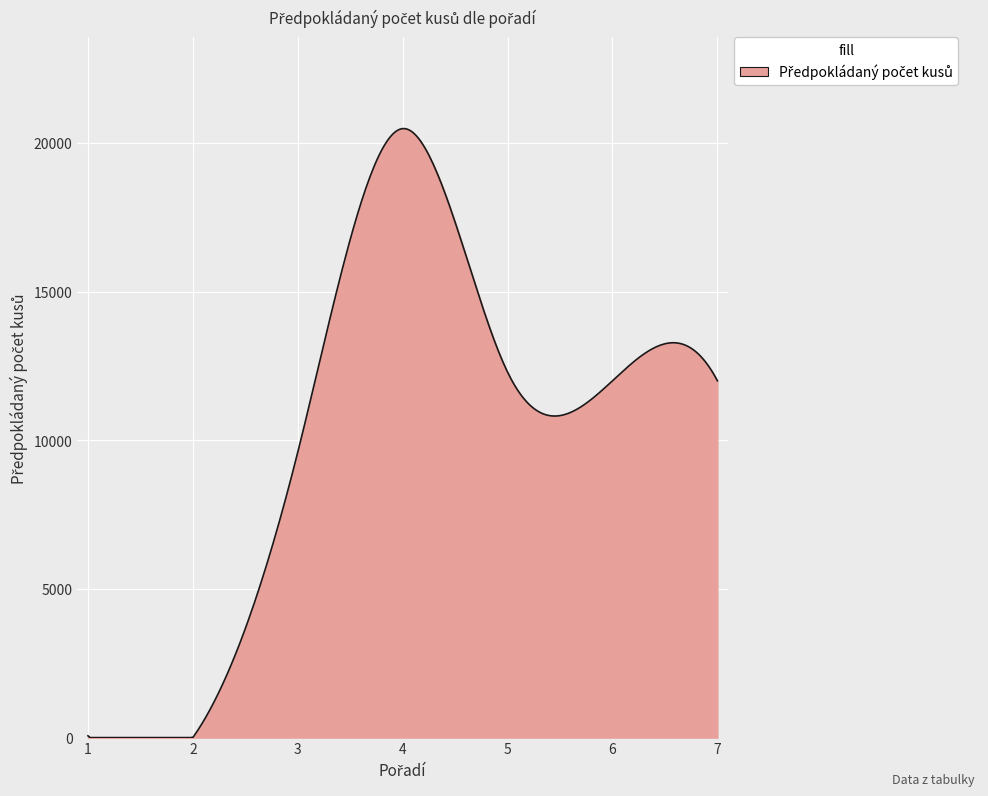

What is the maximum value shown in the chart?

20481.4